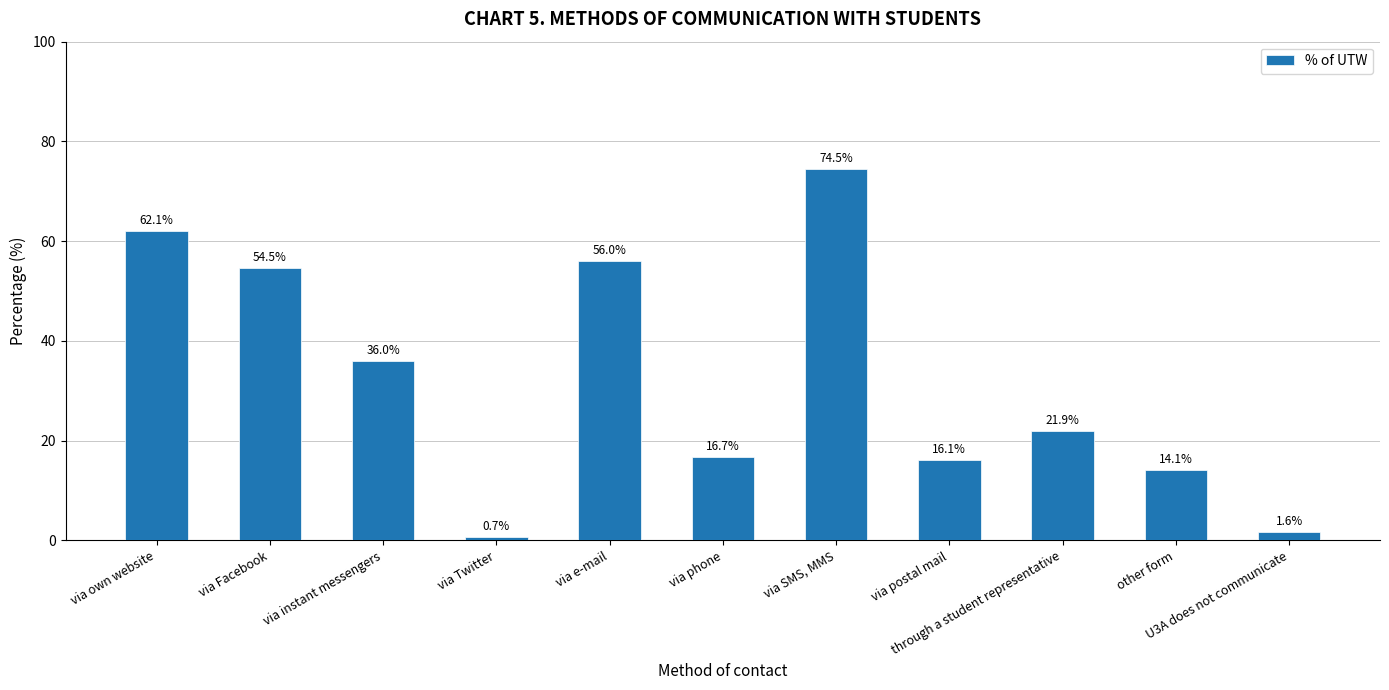

What is the ratio of the value at via own website to the value at via Facebook?

1.1